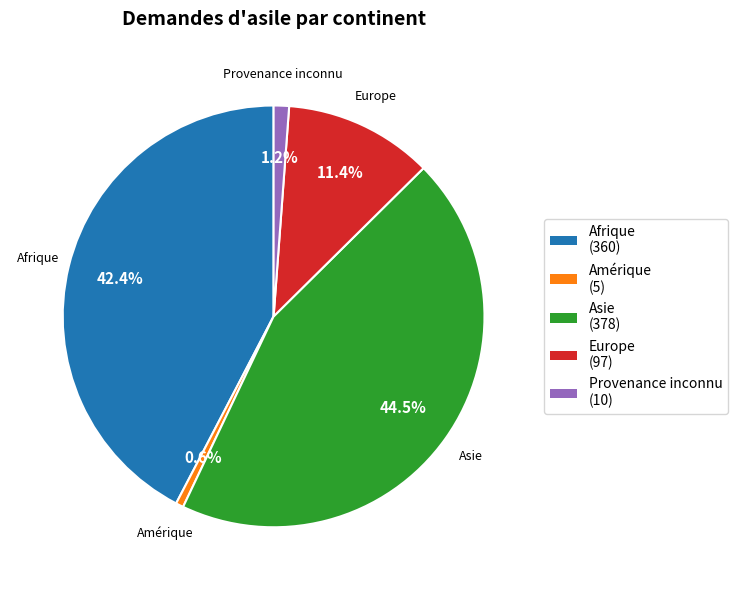

Does any single category account for the majority?

No